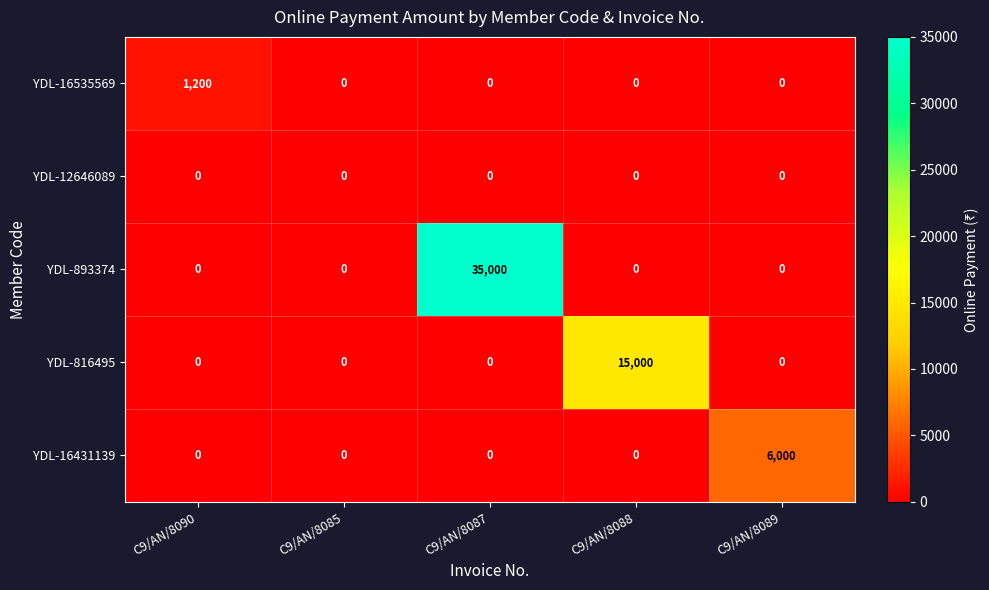

True or false: YDL-12646089 has a value of 0 at C9/AN/8089.

True